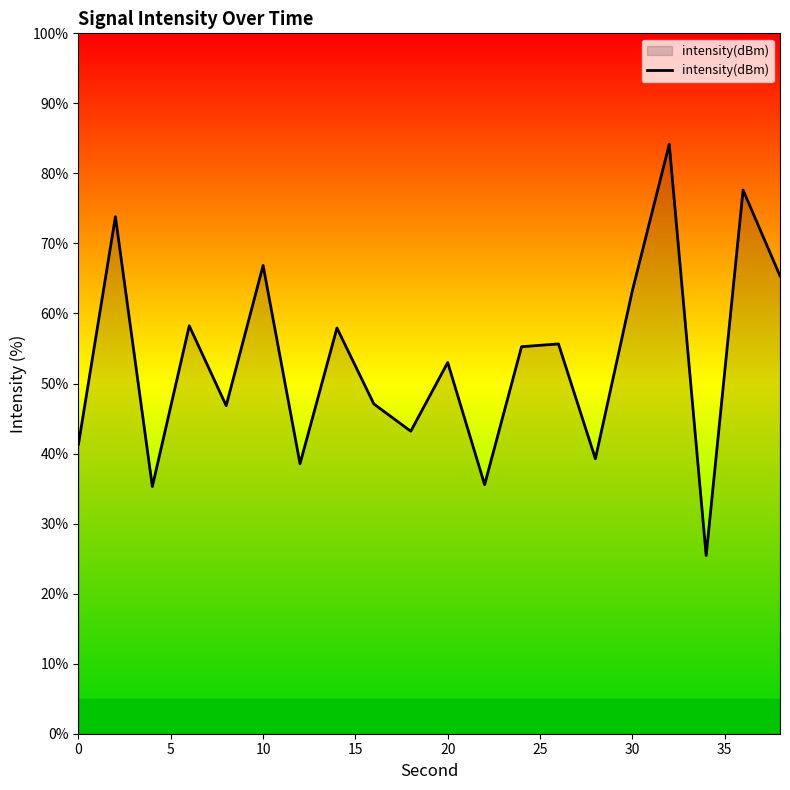

How many values are below 55?

10